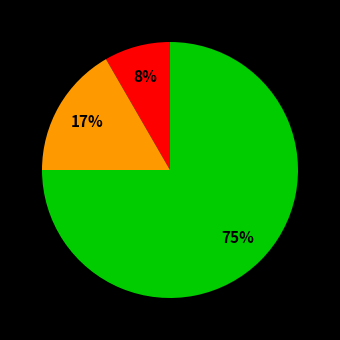

Is there a majority slice in this chart?

Yes